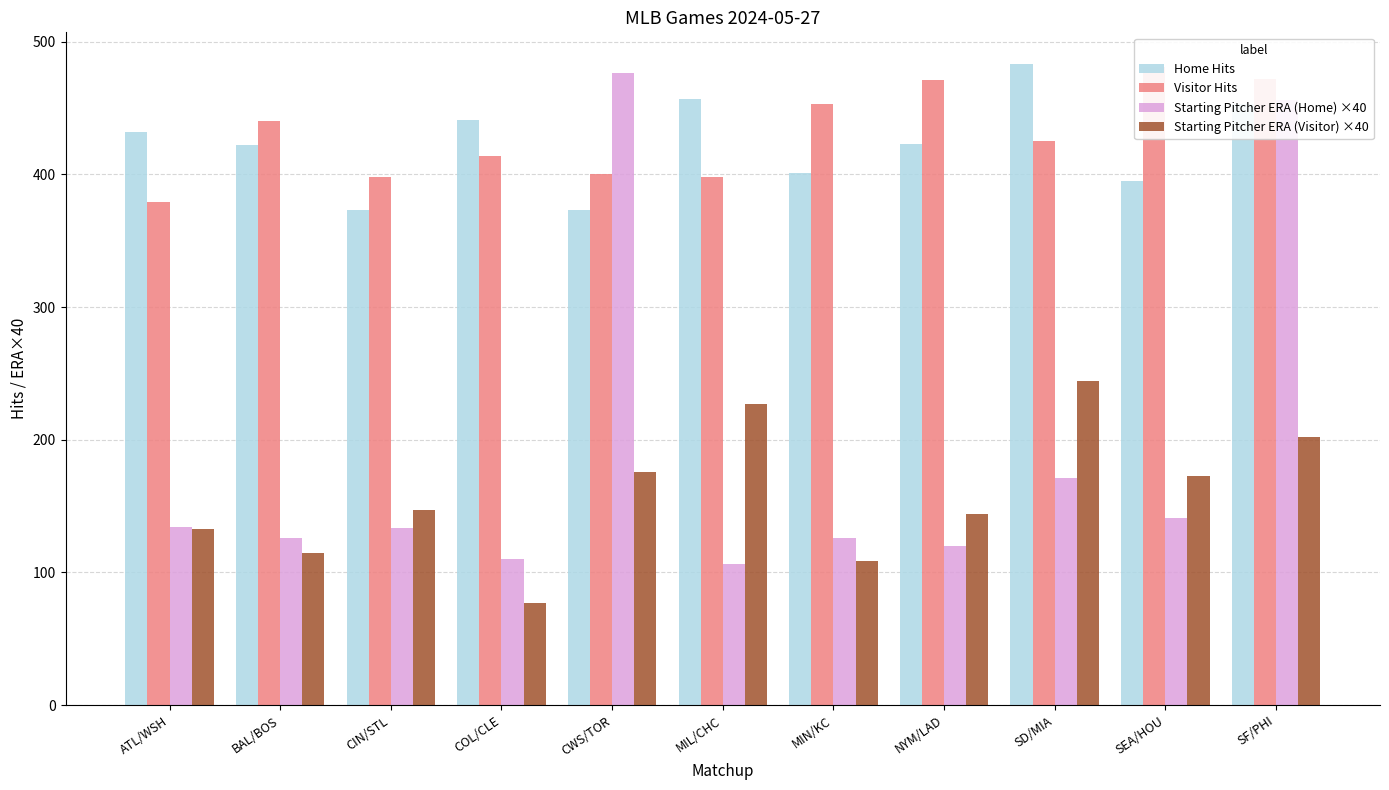

At BAL/BOS, list the series in order from largest to smallest.

Visitor Hits, Home Hits, Starting Pitcher ERA (Home) ×40, Starting Pitcher ERA (Visitor) ×40